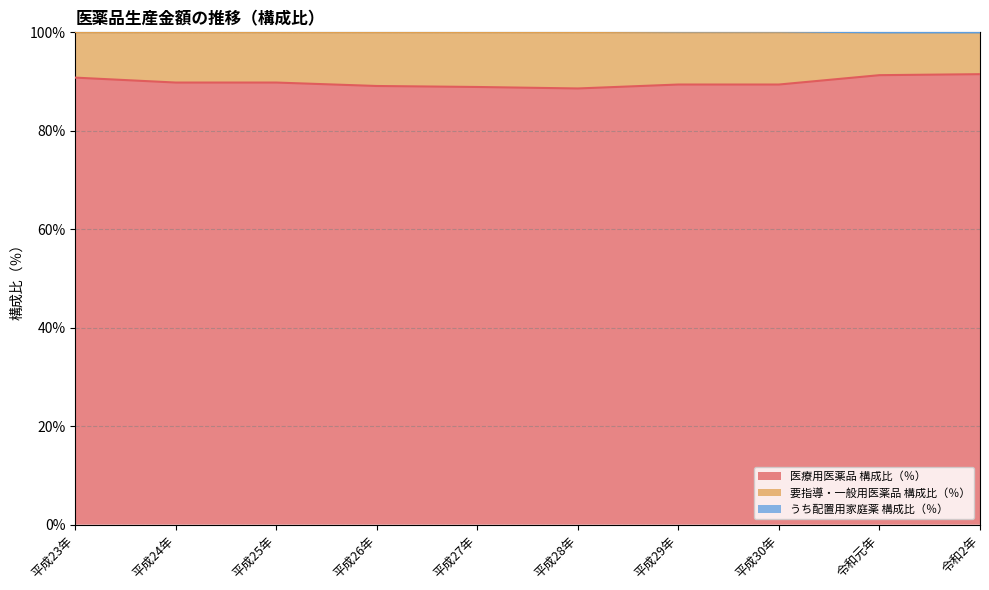

Count the number of categories in the chart.

10